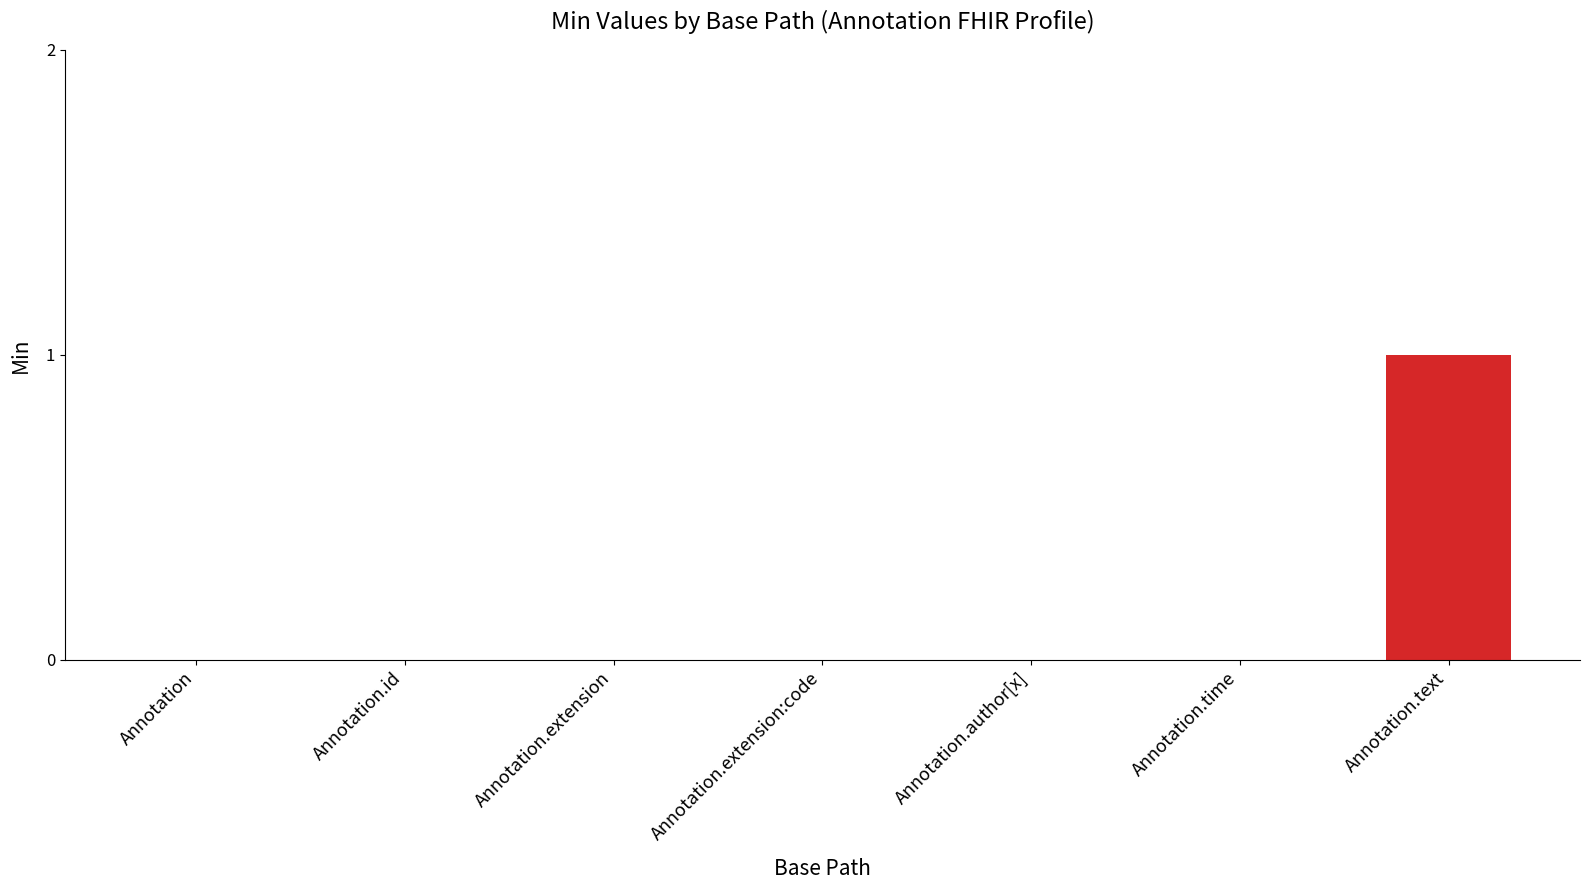

Count the number of data series in this chart.

1